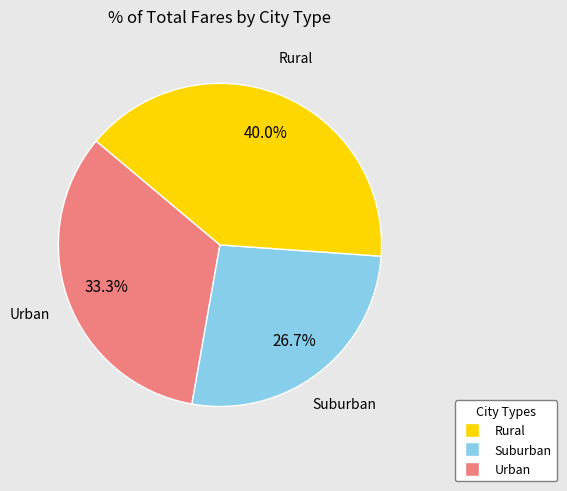

Is there any slice that represents more than half of the pie?

No